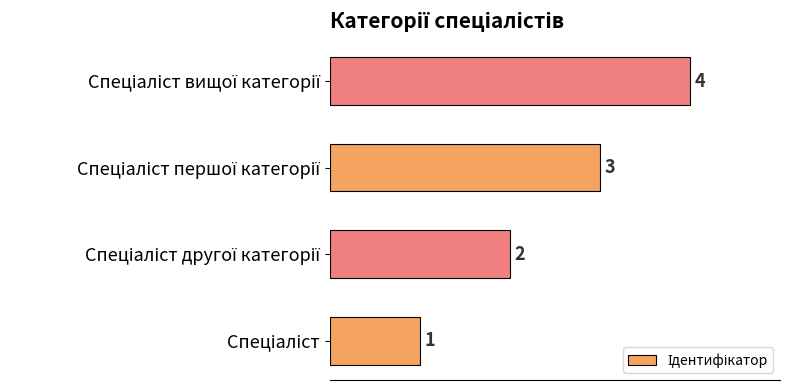

What is the greatest value displayed?

4